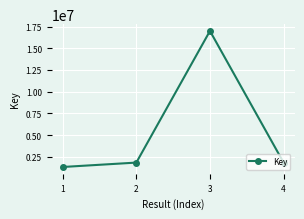

What is the ratio of the value at 1 to the value at 3?

0.1